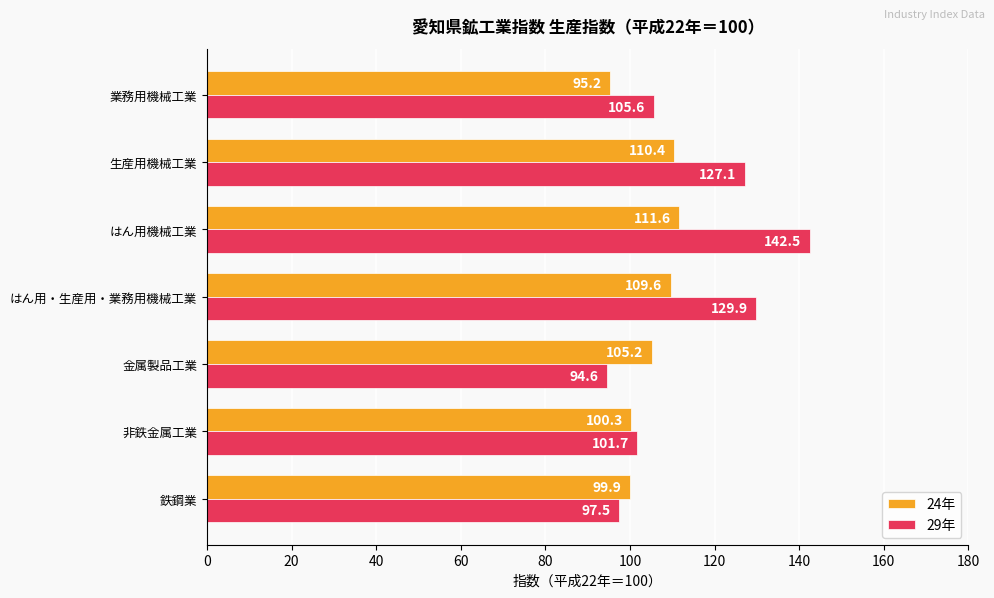

The value of 29年 at はん用機械工業 is 214.2. True or false?

False